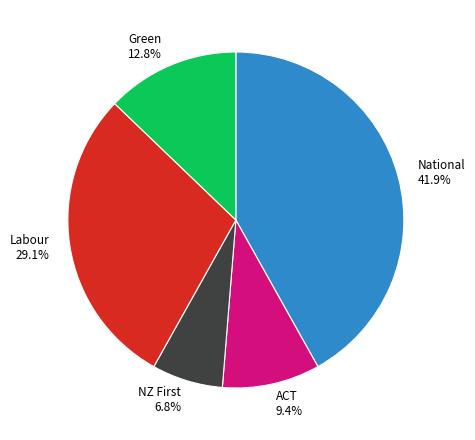

Rank the categories by value from highest to lowest.

National, Labour, Green, ACT, NZ First